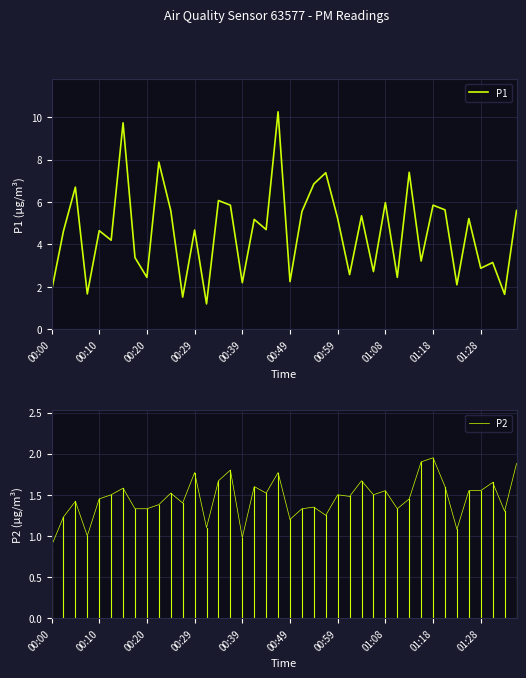

Reading left to right, transcribe all the data shown in this chart.

P1: 1.8	4.6	6.7	1.7	4.7	4.2	9.7	3.4	2.5	7.9	5.6	1.5	4.7	1.2	6.1	5.8	2.2	5.2	4.7	10.2	2.2	5.5	6.8	7.4	5.2	2.6	5.3	2.7	6.0	2.5	7.4	3.2	5.8	5.6	2.1	5.2	2.9	3.1	1.6	5.6
P2: 0.9	1.2	1.4	1.0	1.4	1.5	1.6	1.3	1.3	1.4	1.5	1.4	1.8	1.1	1.7	1.8	1.0	1.6	1.5	1.8	1.2	1.3	1.4	1.2	1.5	1.5	1.7	1.5	1.6	1.3	1.4	1.9	1.9	1.6	1.1	1.6	1.6	1.6	1.3	1.9